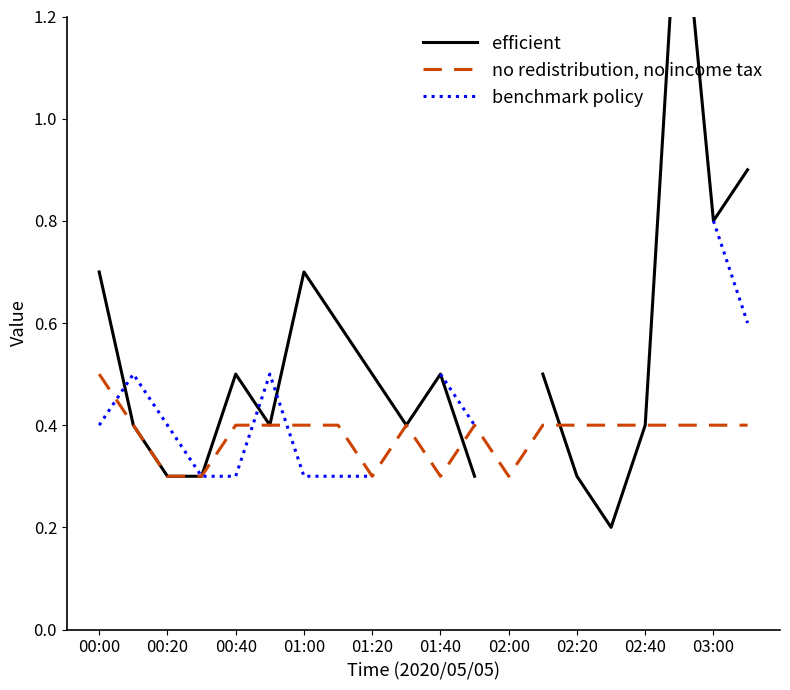

Rank the series by their average value, from highest to lowest.

efficient, no redistribution, no income tax, benchmark policy